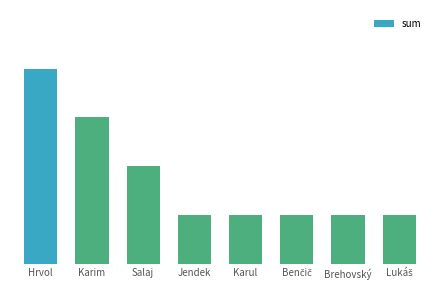

Approximately how many times larger is the value at Salaj compared to Hrvol?

0.5